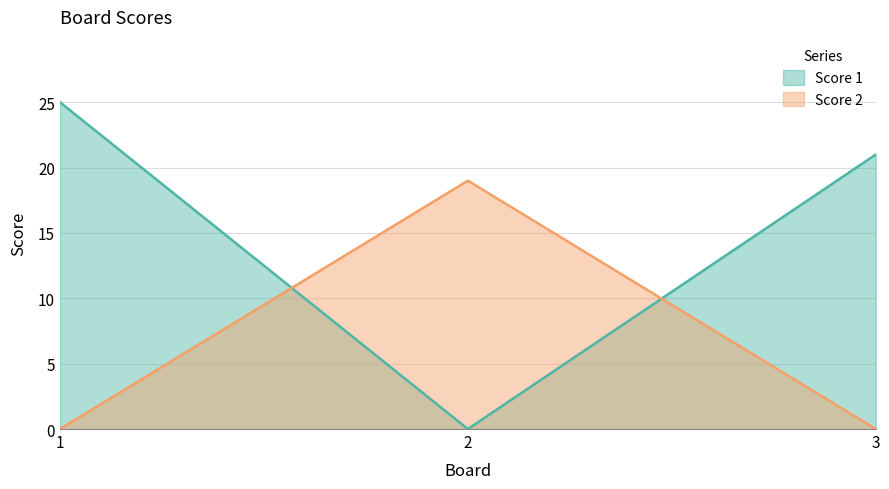

List the series in order of their peak value, lowest first.

Score 2, Score 1